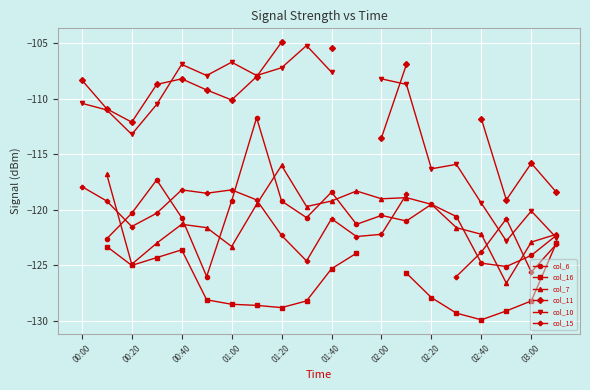

What is the difference between the maximum and minimum values in the col_15 series?

8.1